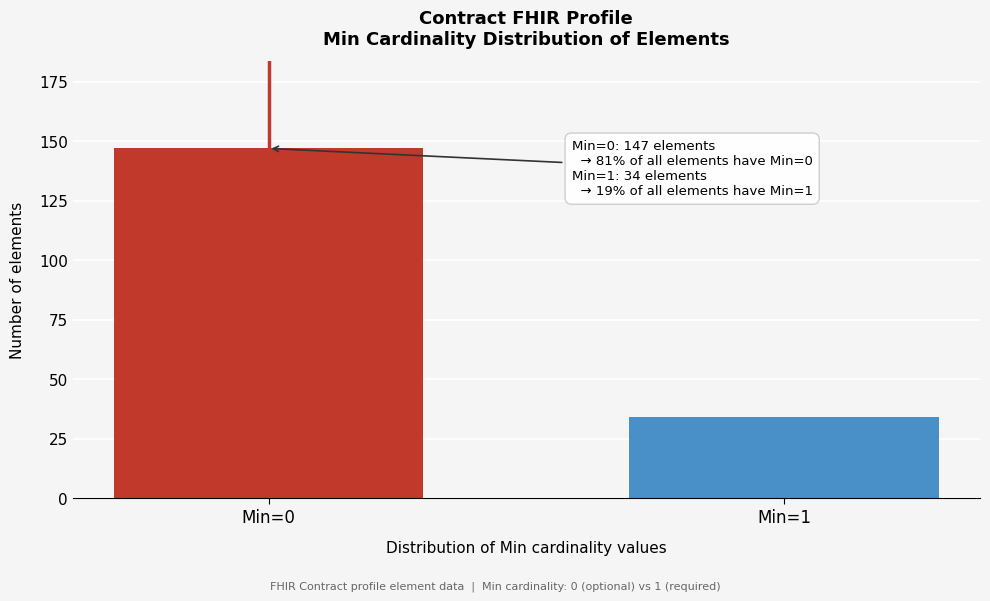

Reading left to right, transcribe all the data shown in this chart.

147	34